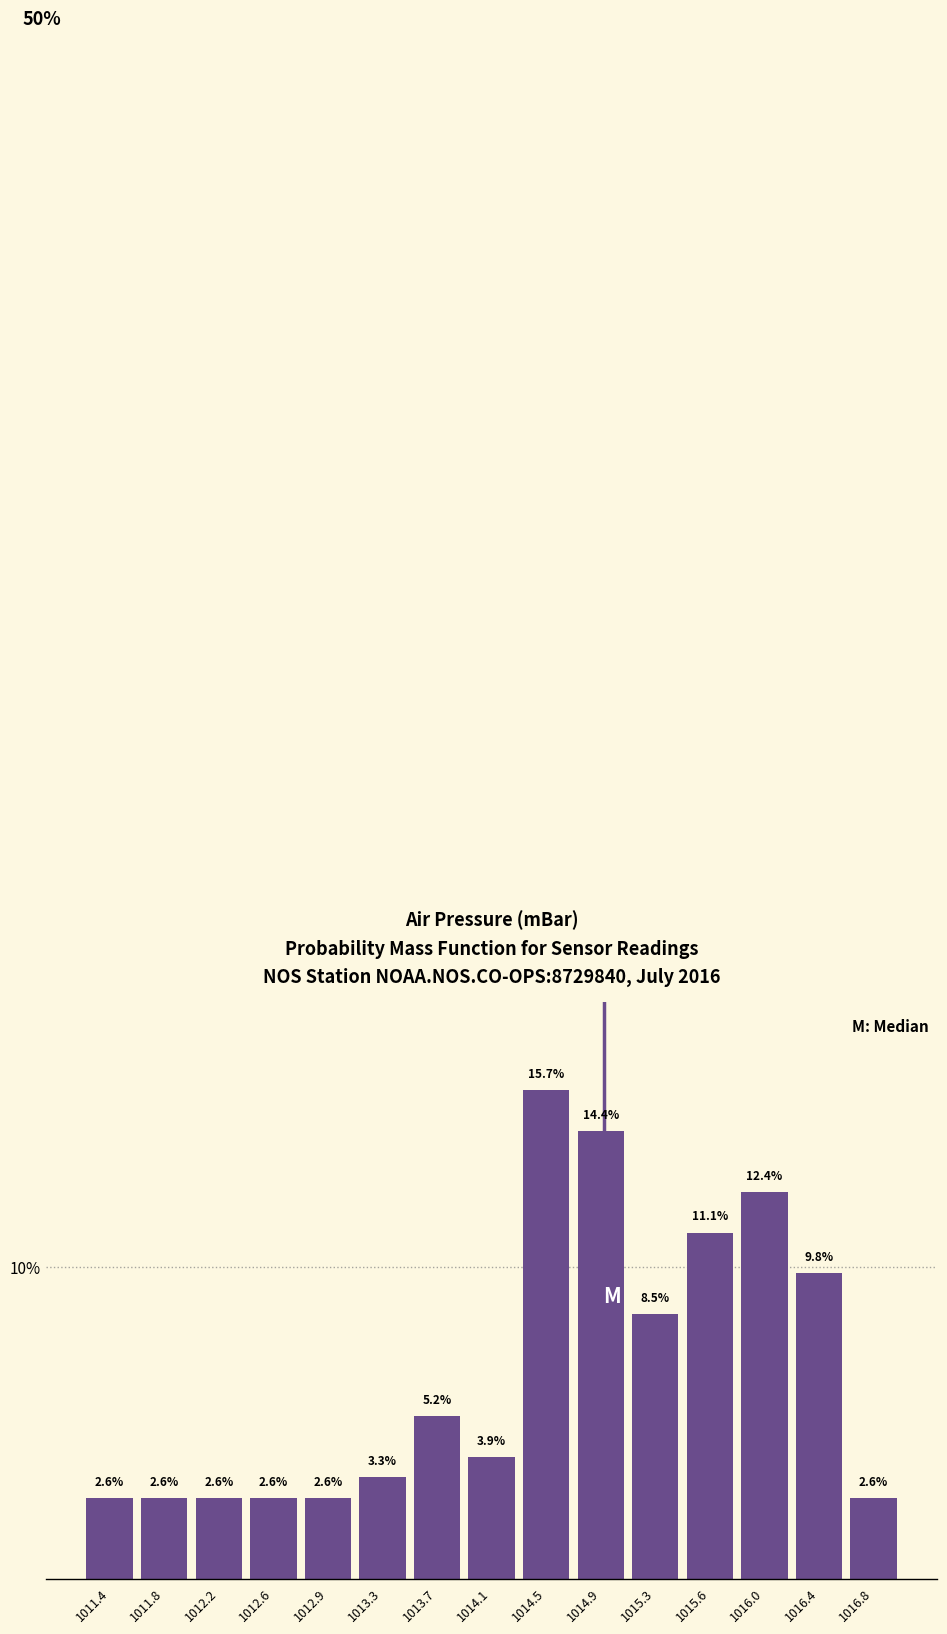

What is the height of the bar covering 1013.90 to 1014.30 on the x-axis? The bar edges are not printed on the chart, so give them approximately, as read against the axis.

3.9